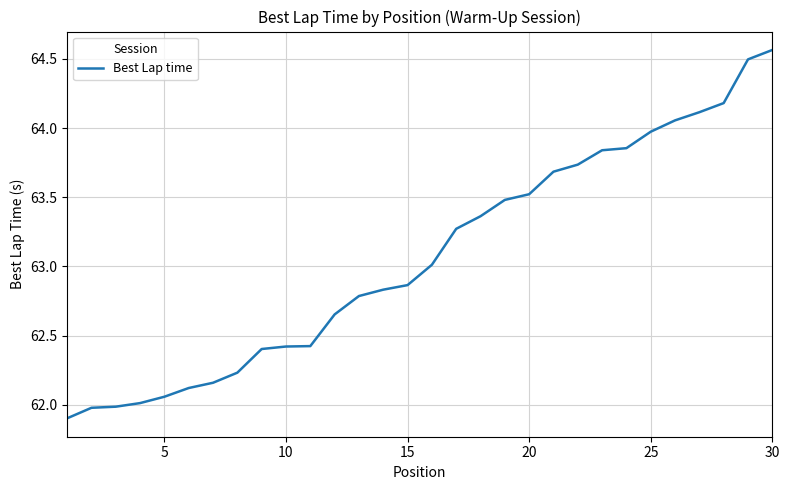

What is the difference between the maximum and minimum values?

2.7